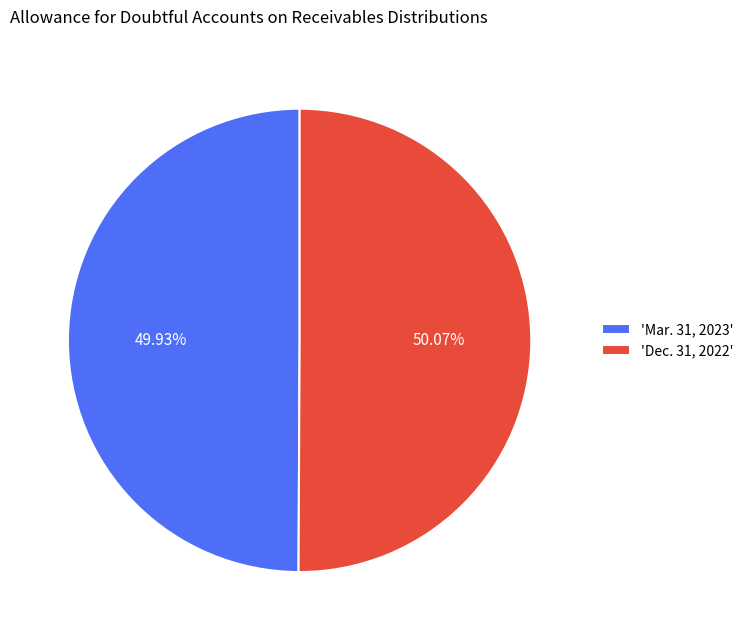

Does any single category account for the majority?

Yes